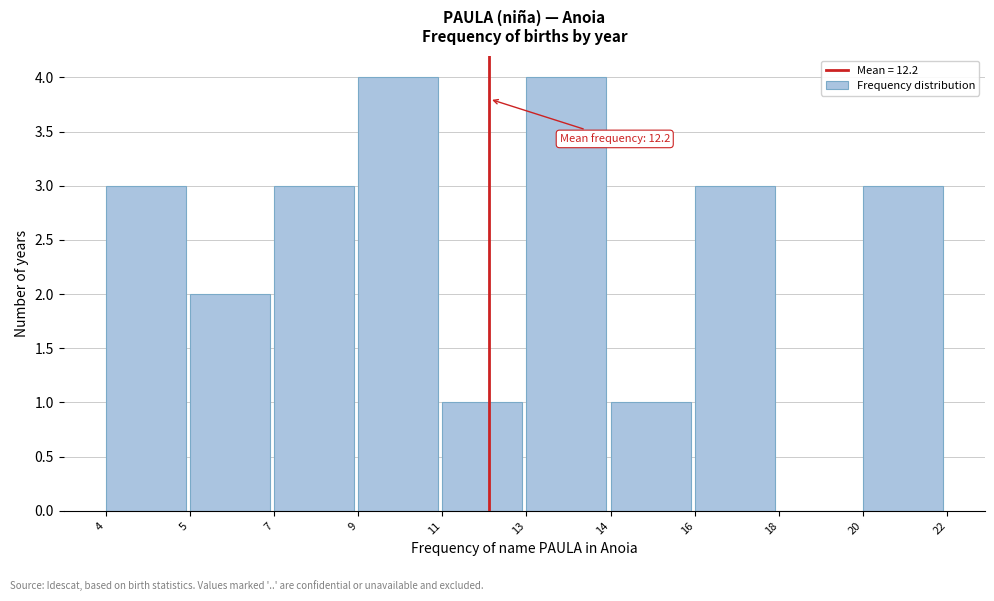

Reading right to left, what are all the values shown in this chart?

20=3	18=0	16=3	14=1	13=4	11=1	9=4	7=3	5=2	4=3